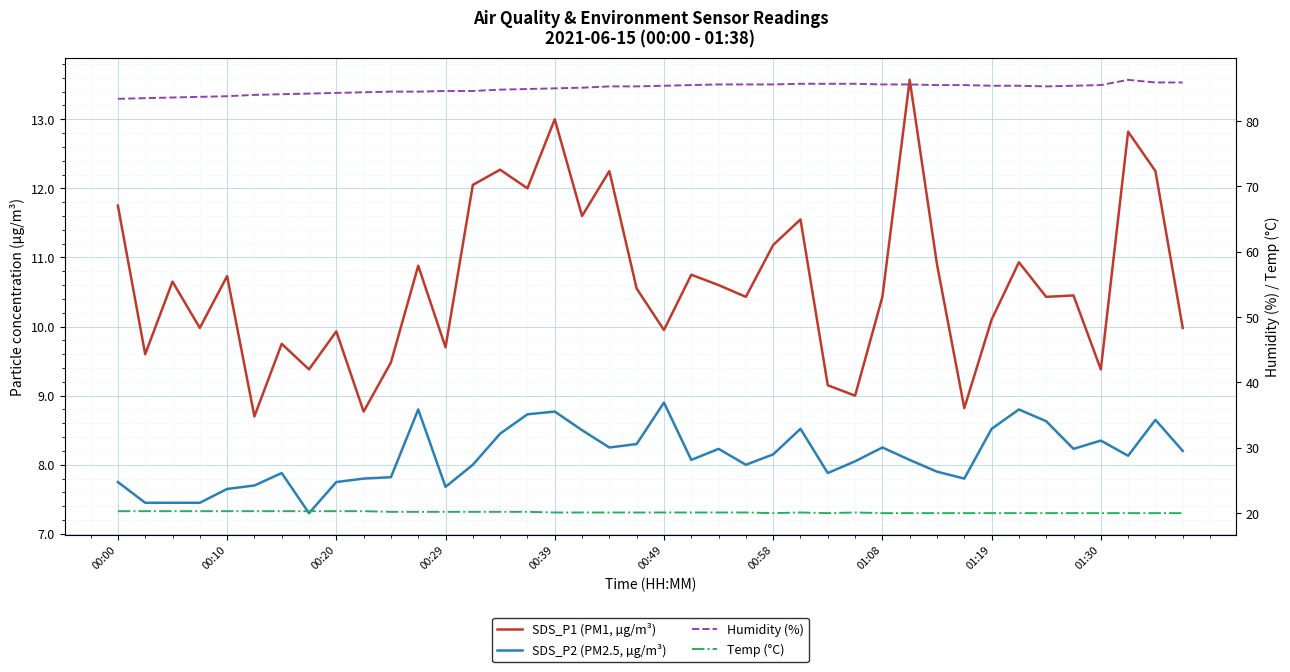

At which category is the sum across all series the highest?

37